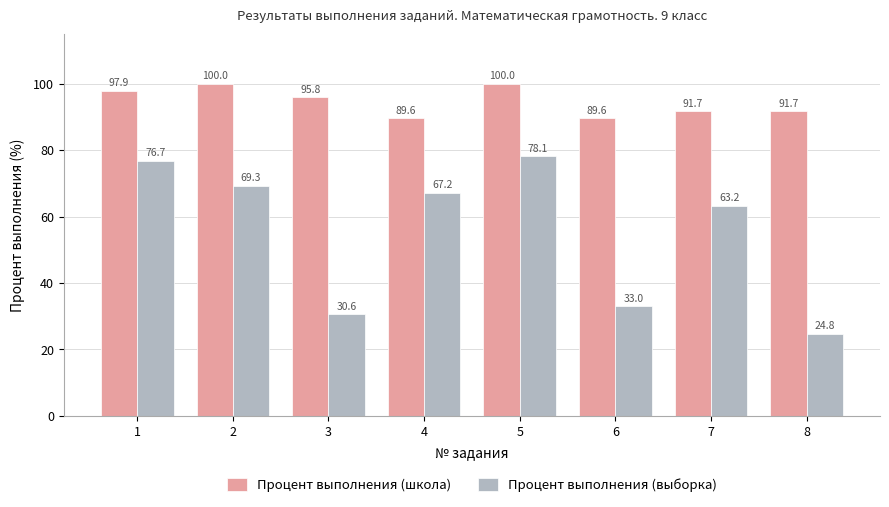

The Процент выполнения (школа) series shows 121.7 at 8. True or false?

False